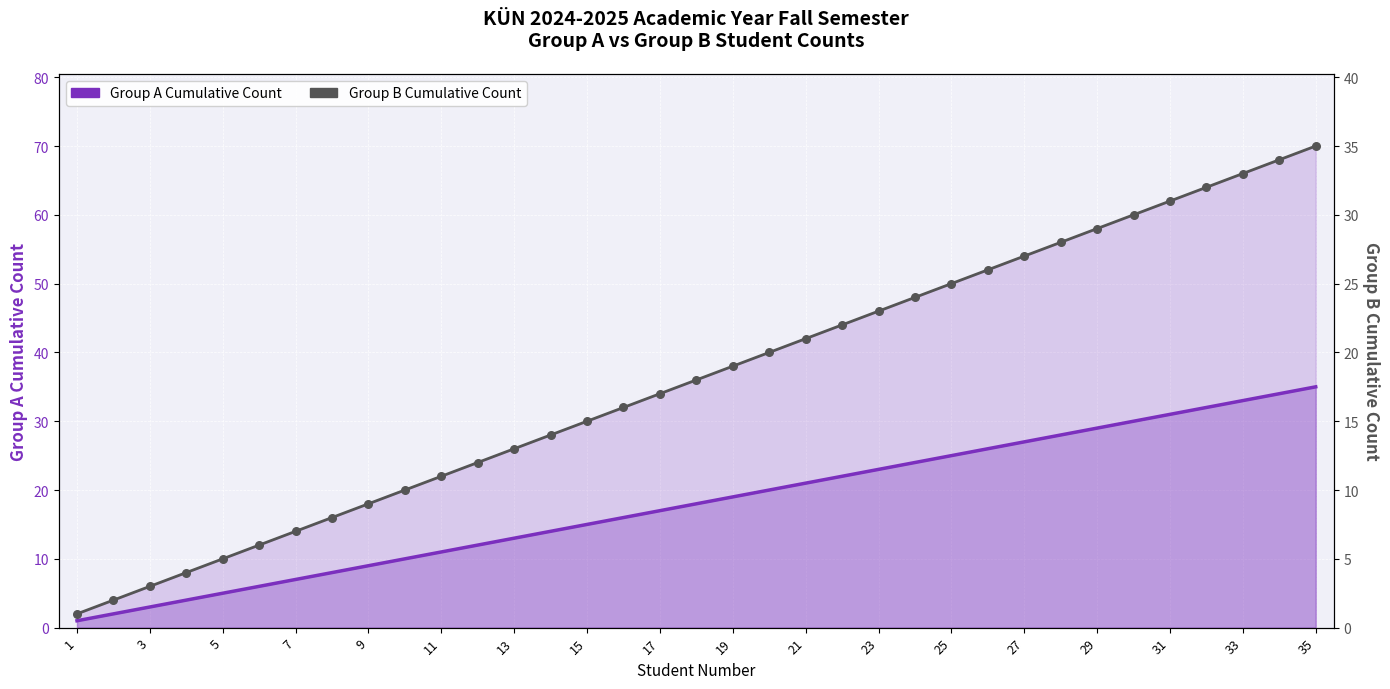

At how many categories does at least one series exceed 24?

11